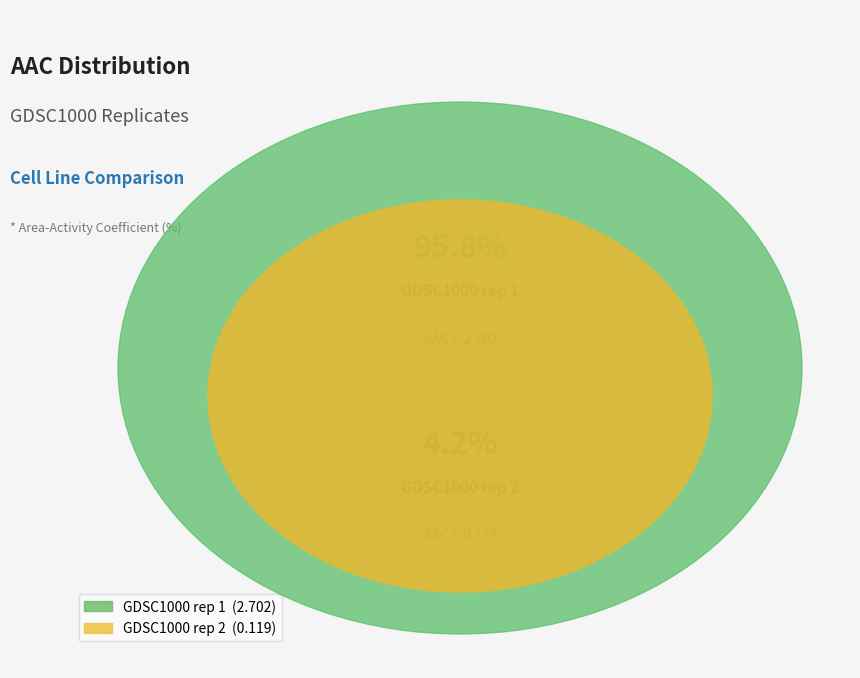

To the nearest percent, what is the combined percentage of GDSC1000 rep 1 and GDSC1000 rep 2?

100%